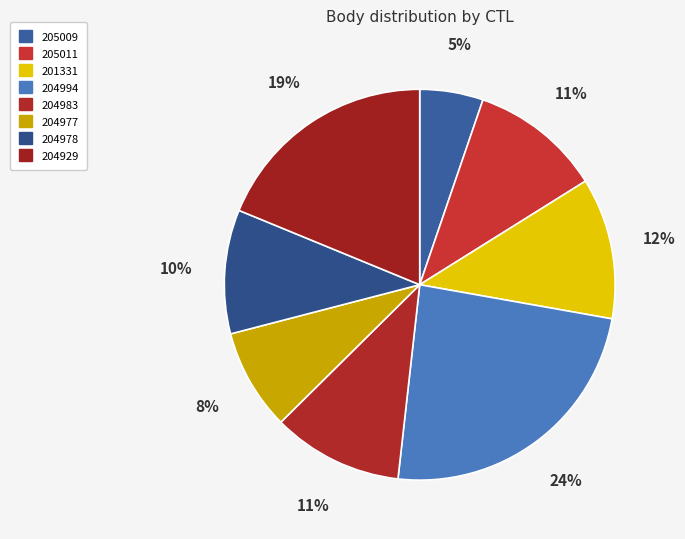

Which slice is the largest?

204994